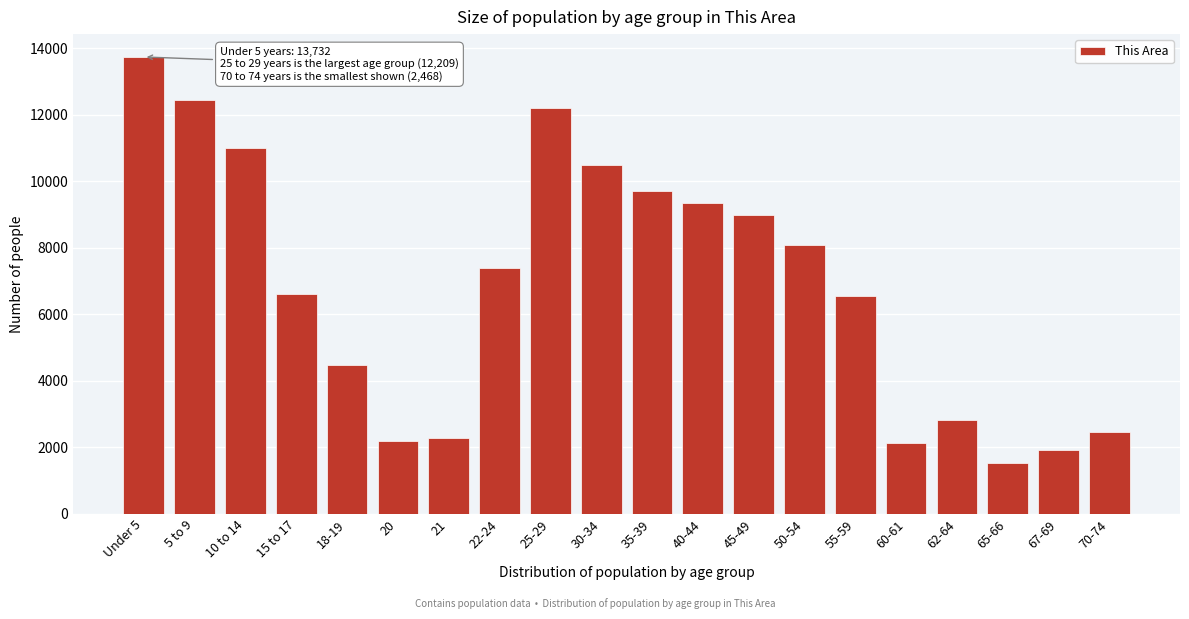

What value does the data have at 5 to 9, to the nearest 10?

12440